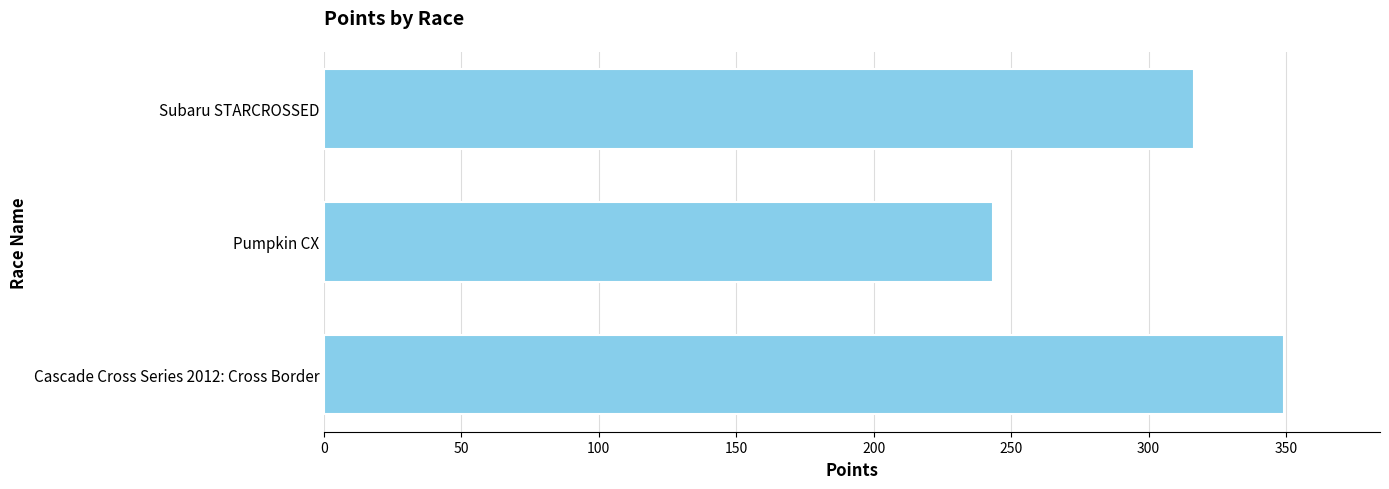

What is the sum of the values at Subaru STARCROSSED and Cascade Cross Series 2012: Cross Border?

666.0